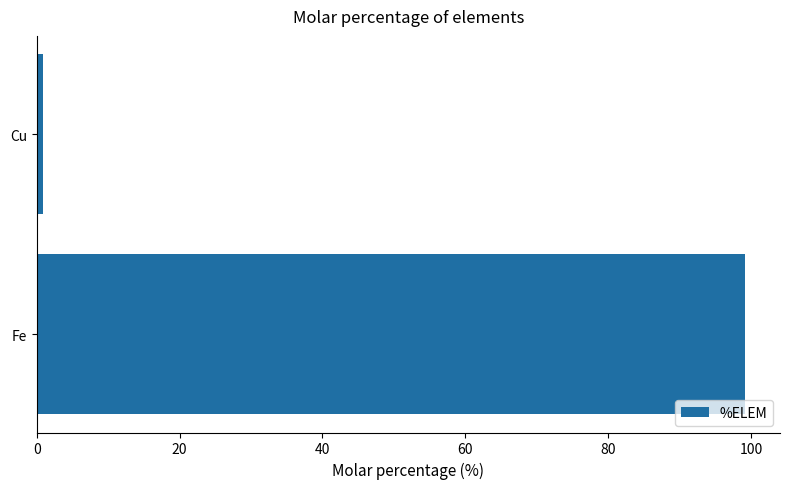

Reading top to bottom, list all the values displayed in this chart.

Cu=0.9	Fe=99.1